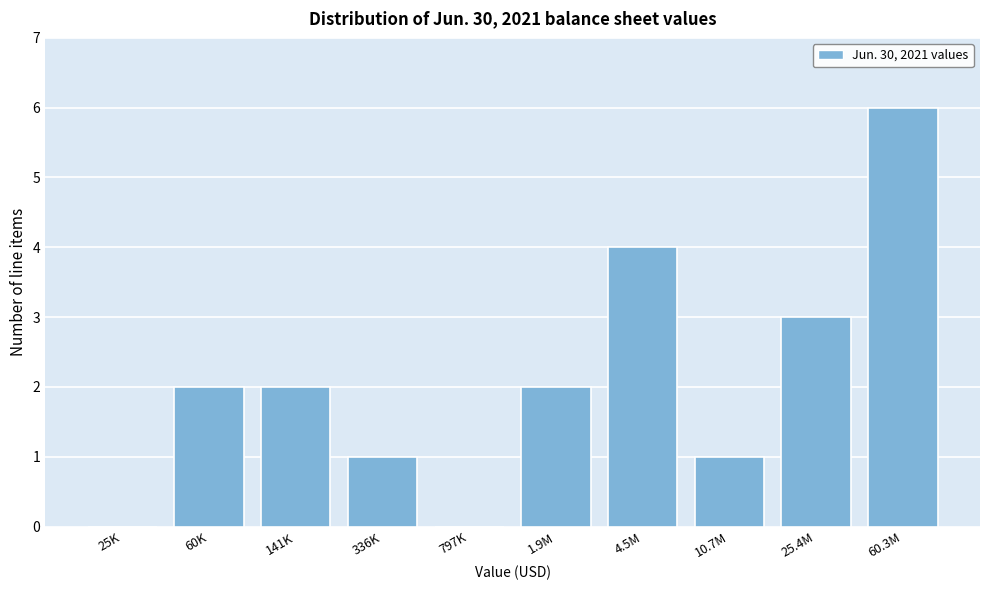

Reading right to left, transcribe all the data shown in this chart.

60.3M=6	25.4M=3	10.7M=1	4.5M=4	1.9M=2	797K=0	336K=1	141K=2	60K=2	25K=0